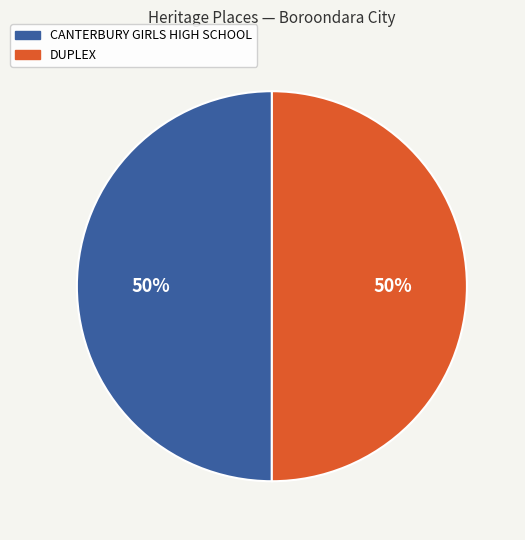

To the nearest percent, what percentage of the pie is DUPLEX?

50%